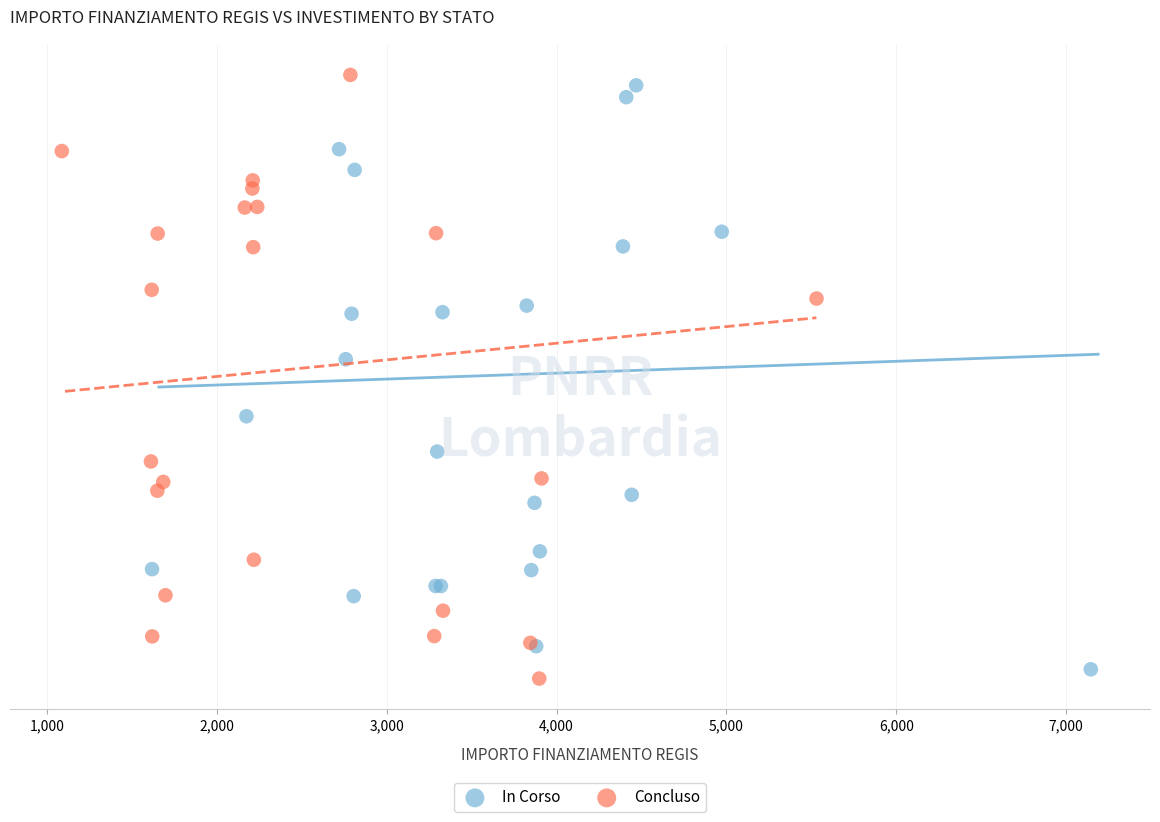

What are all the series names shown in the legend?

In Corso, Concluso